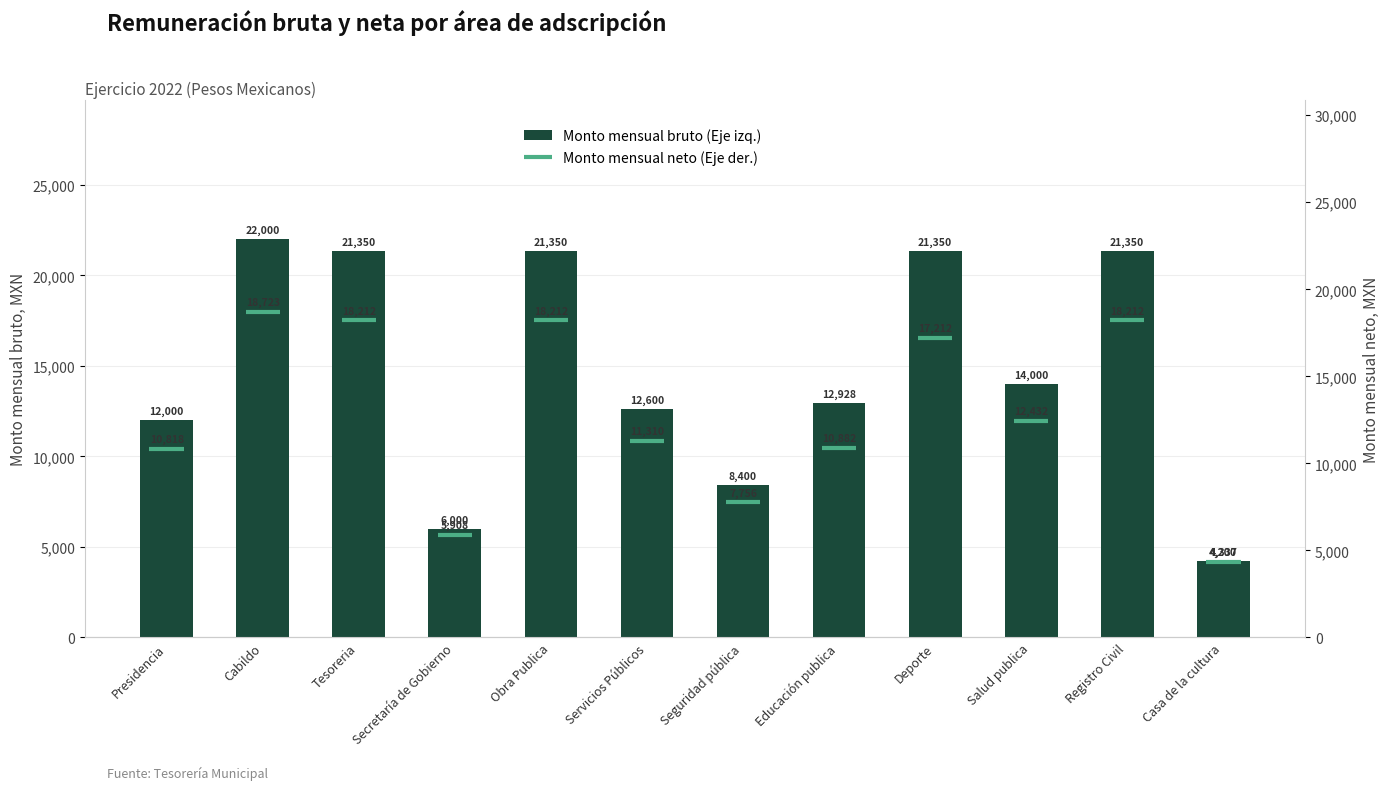

What is the difference between the values at Cabildo and Registro Civil?

650.1